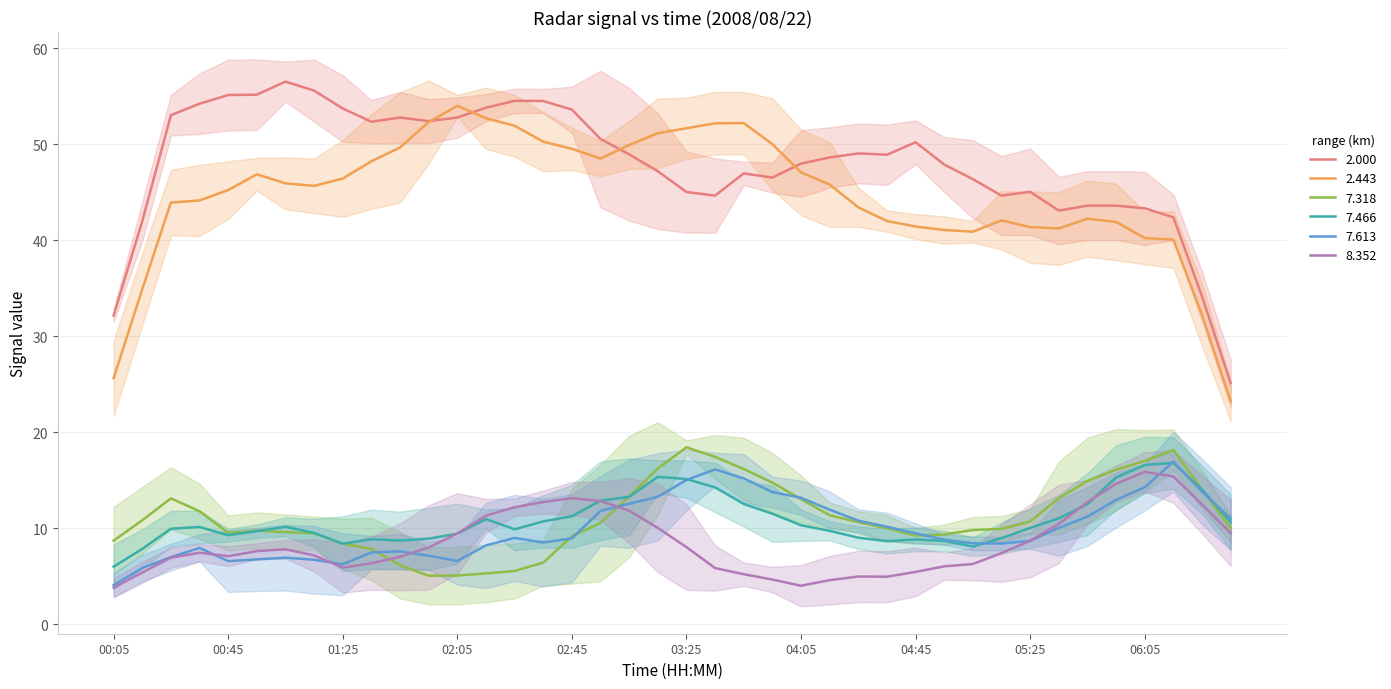

What position from the right is 05:15?

9